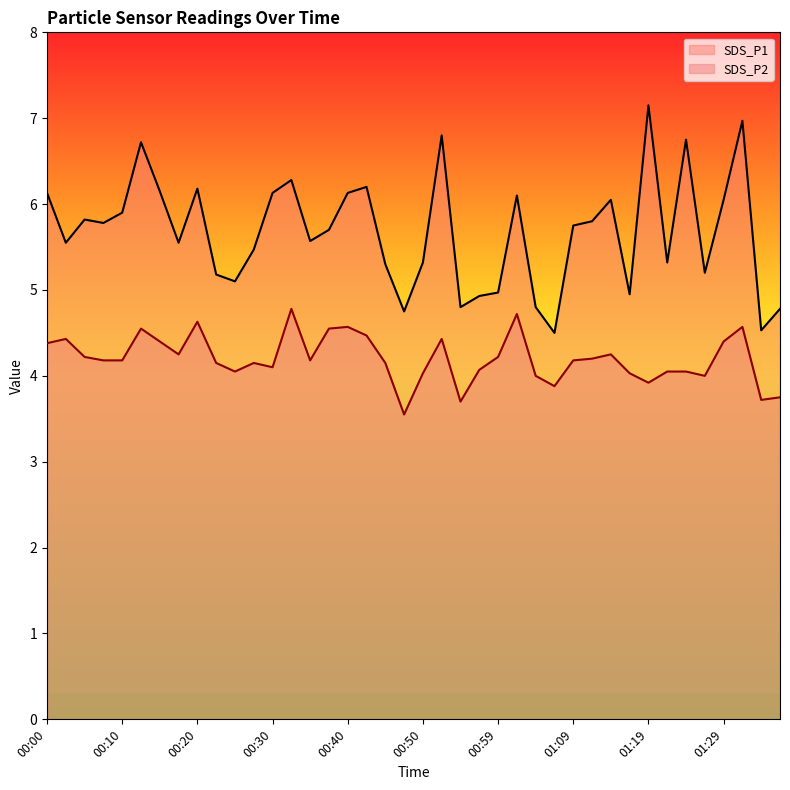

Where does the SDS_P1 series first go above 5?

00:00